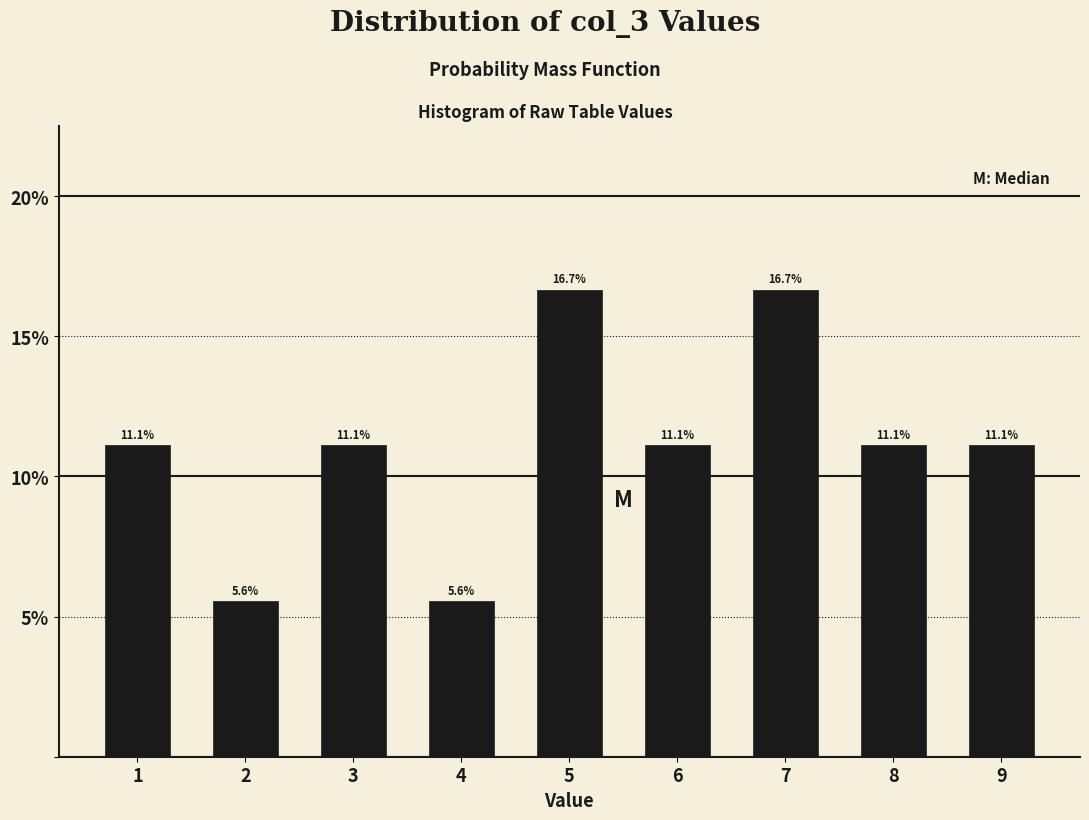

Reading left to right, transcribe all the data shown in this chart.

1=11.1	2=5.6	3=11.1	4=5.6	5=16.7	6=11.1	7=16.7	8=11.1	9=11.1